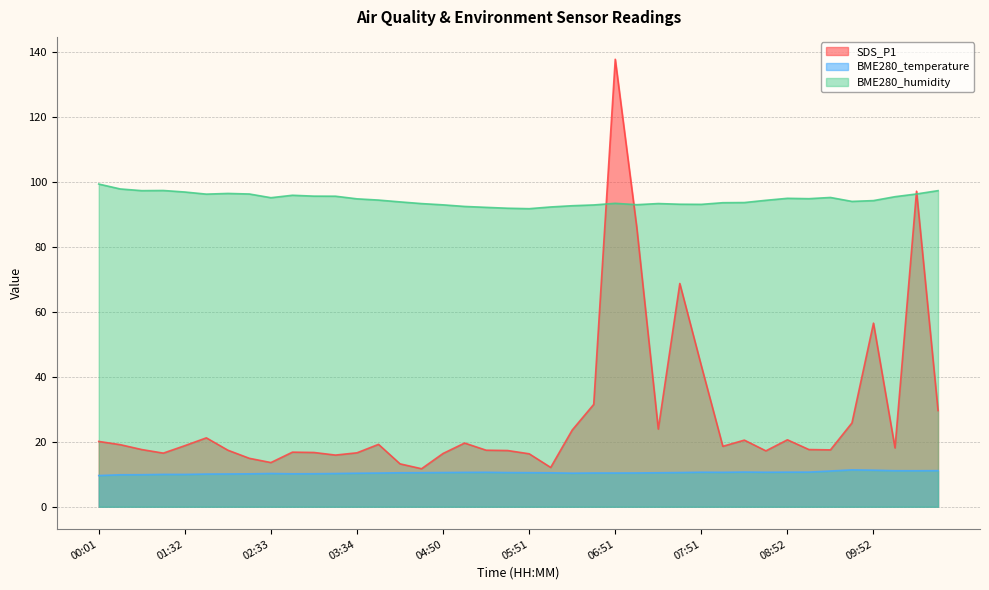

Where is SDS_P1 nearest to the value 74?

07:36